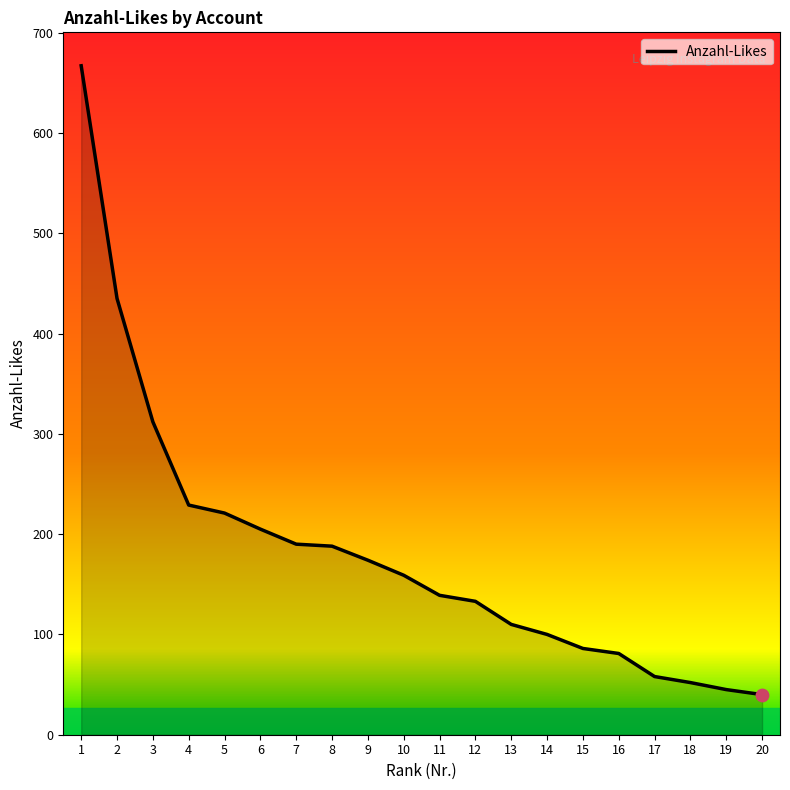

What is the change in value from 5 to 17?

-163